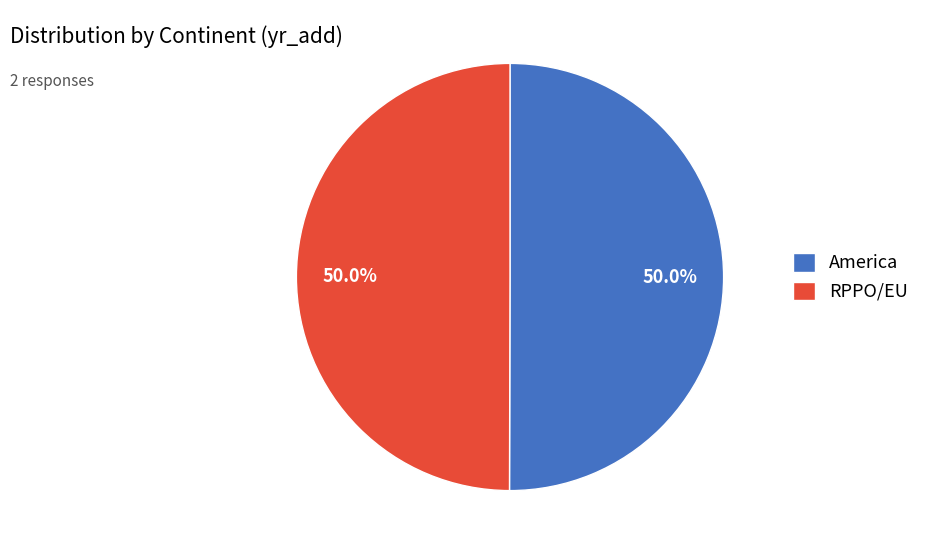

Do America and RPPO/EU together represent more than half of the pie?

Yes